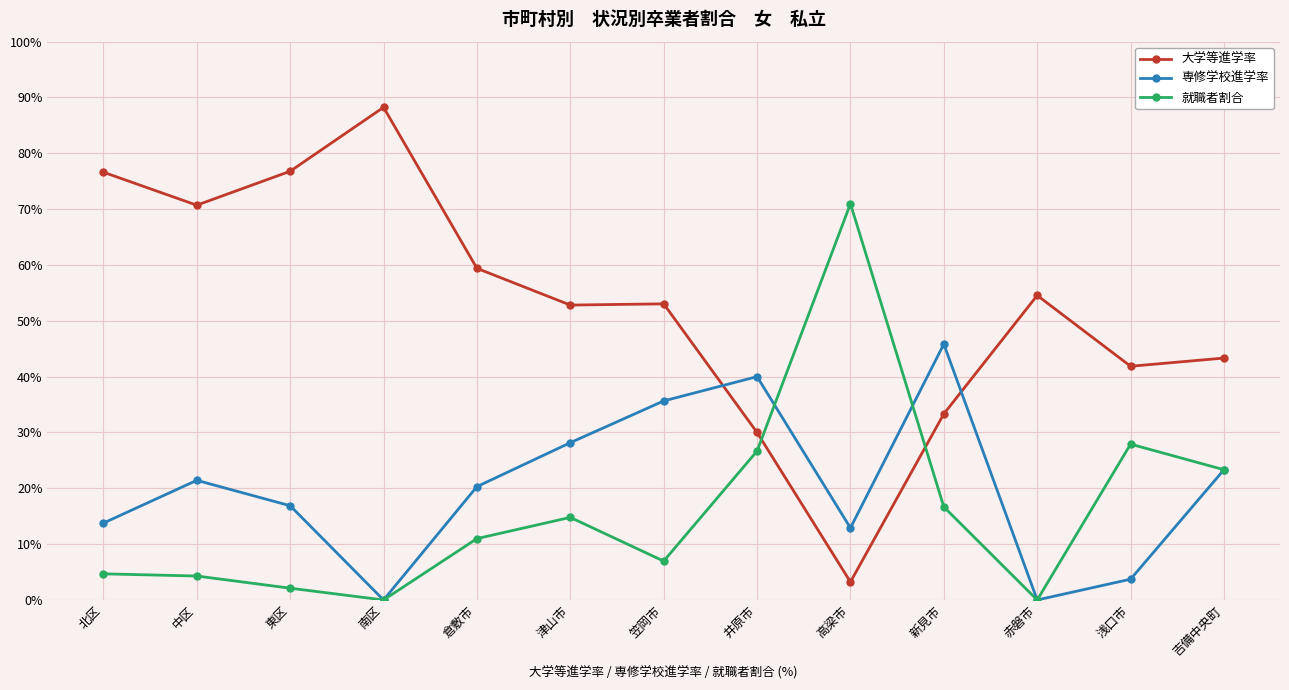

How many values in the 専修学校進学率 series are below 20?

6